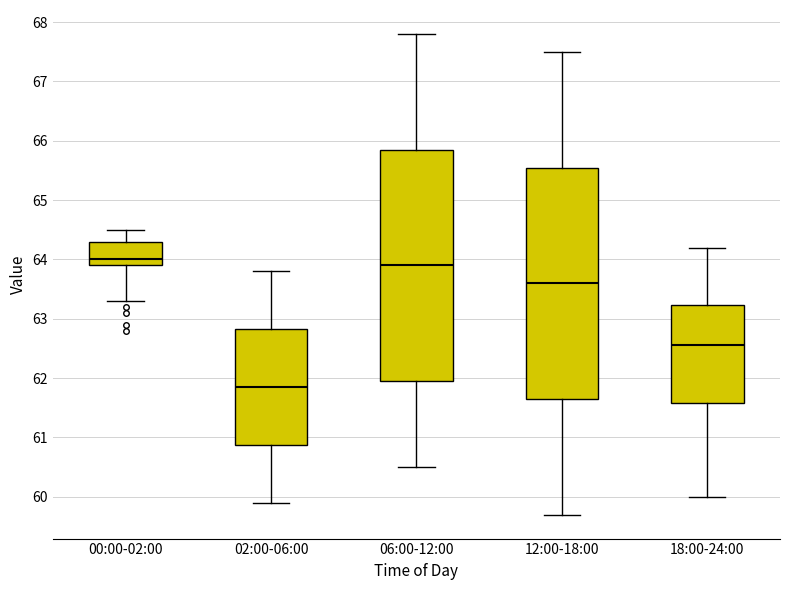

Reading left to right, transcribe this box plot: for each box, give where its median line is, the range the box spans, and where its two whiskers end, as read against the y-axis. The values are not printed on the chart, so give them approximately, as read against the axis.

00:00-02:00: median 64.0, box 63.9 to 64.3, whiskers 63.3 to 64.5
02:00-06:00: median 61.9, box 60.9 to 62.8, whiskers 59.9 to 63.8
06:00-12:00: median 63.9, box 62.0 to 65.9, whiskers 60.5 to 67.8
12:00-18:00: median 63.6, box 61.7 to 65.6, whiskers 59.7 to 67.5
18:00-24:00: median 62.6, box 61.6 to 63.2, whiskers 60.0 to 64.2